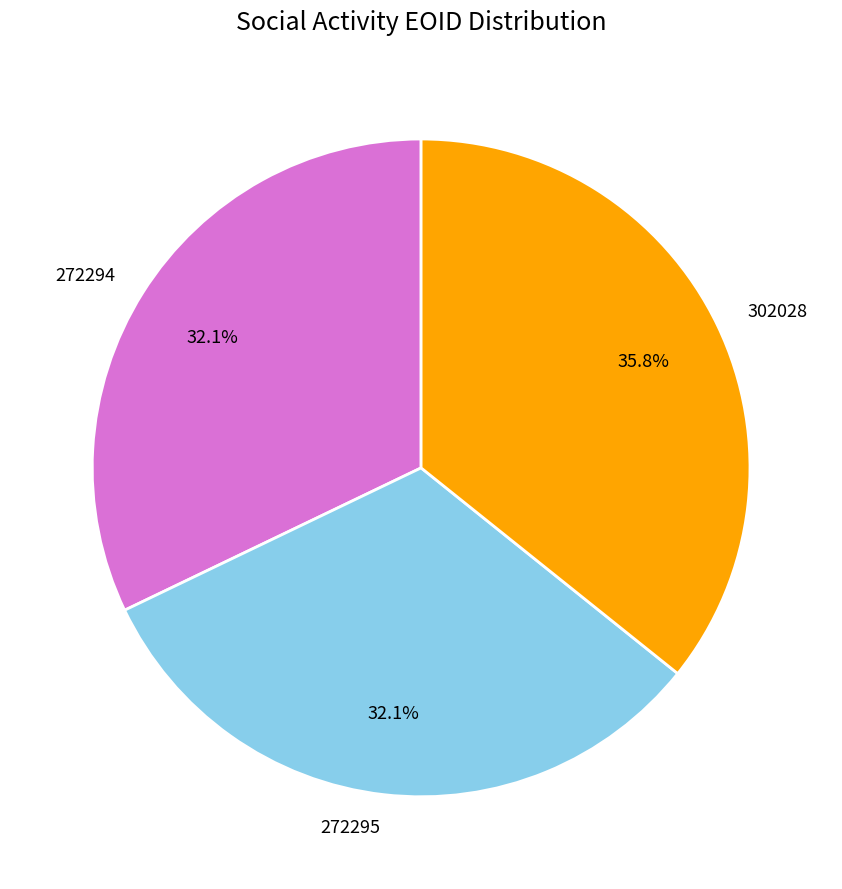

Does any single category account for the majority?

No